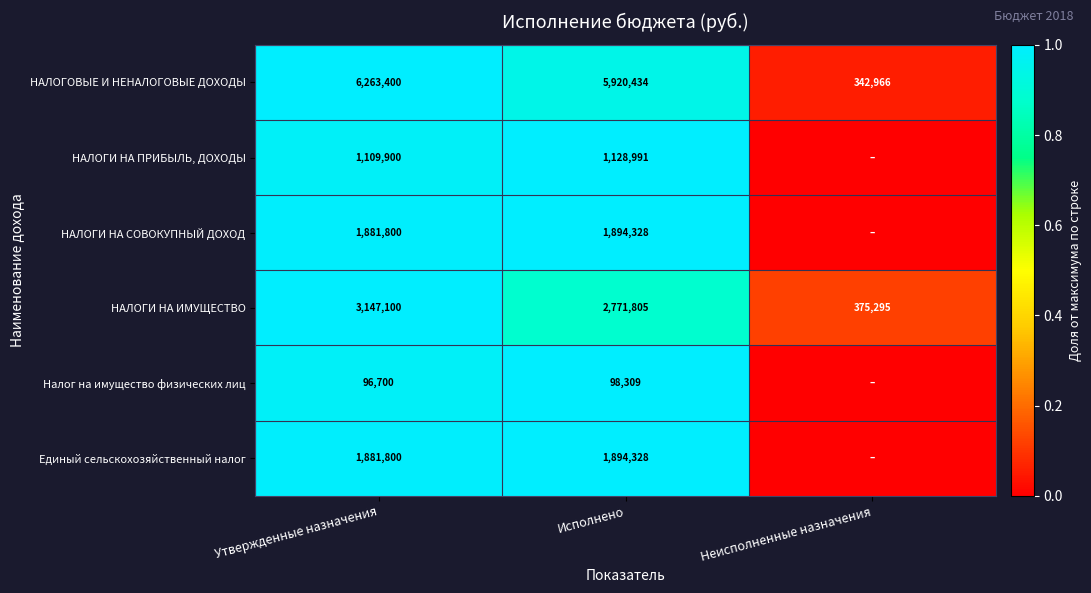

What is the total value across all series at Исполнено?

13708195